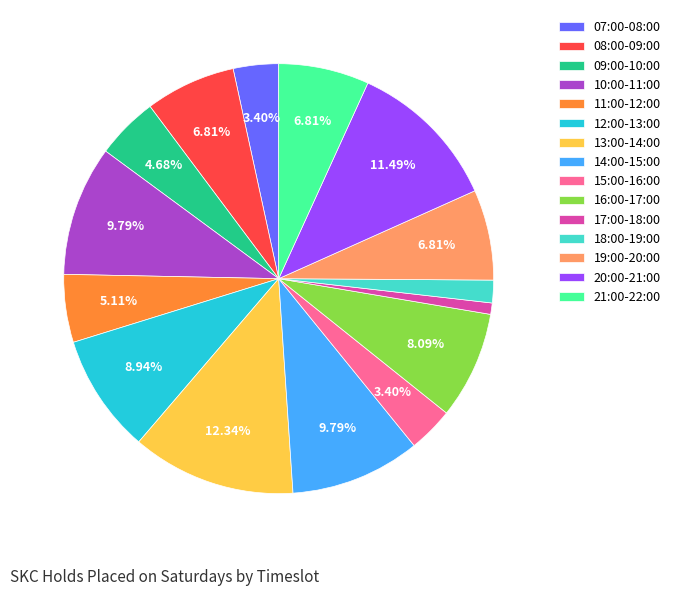

What is the smallest slice in the pie chart?

17:00-18:00